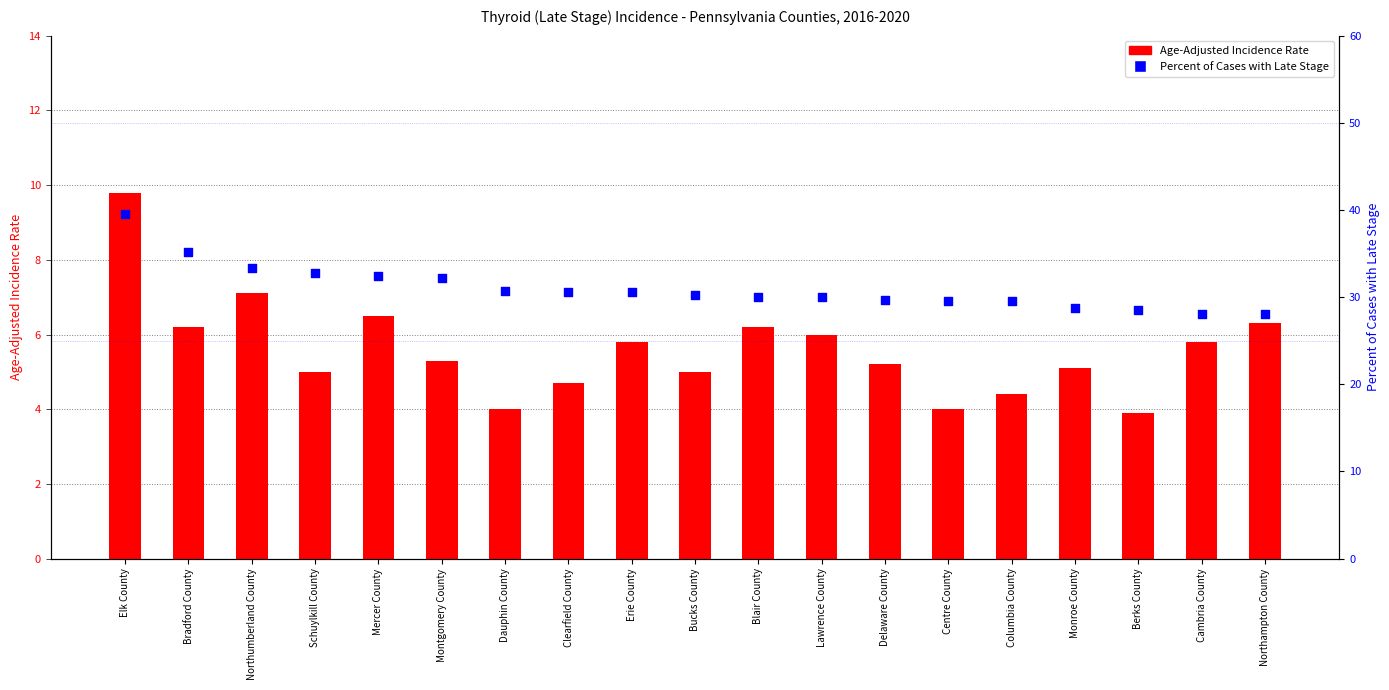

What are all the series names shown in the legend?

Age-Adjusted Incidence Rate, Percent of Cases with Late Stage